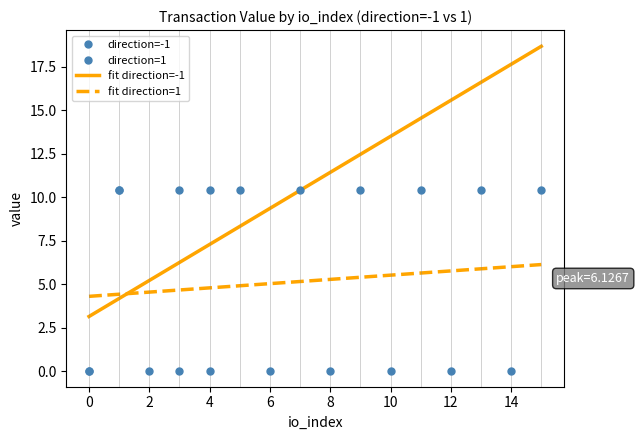

What is the maximum value shown in the chart?

10.4